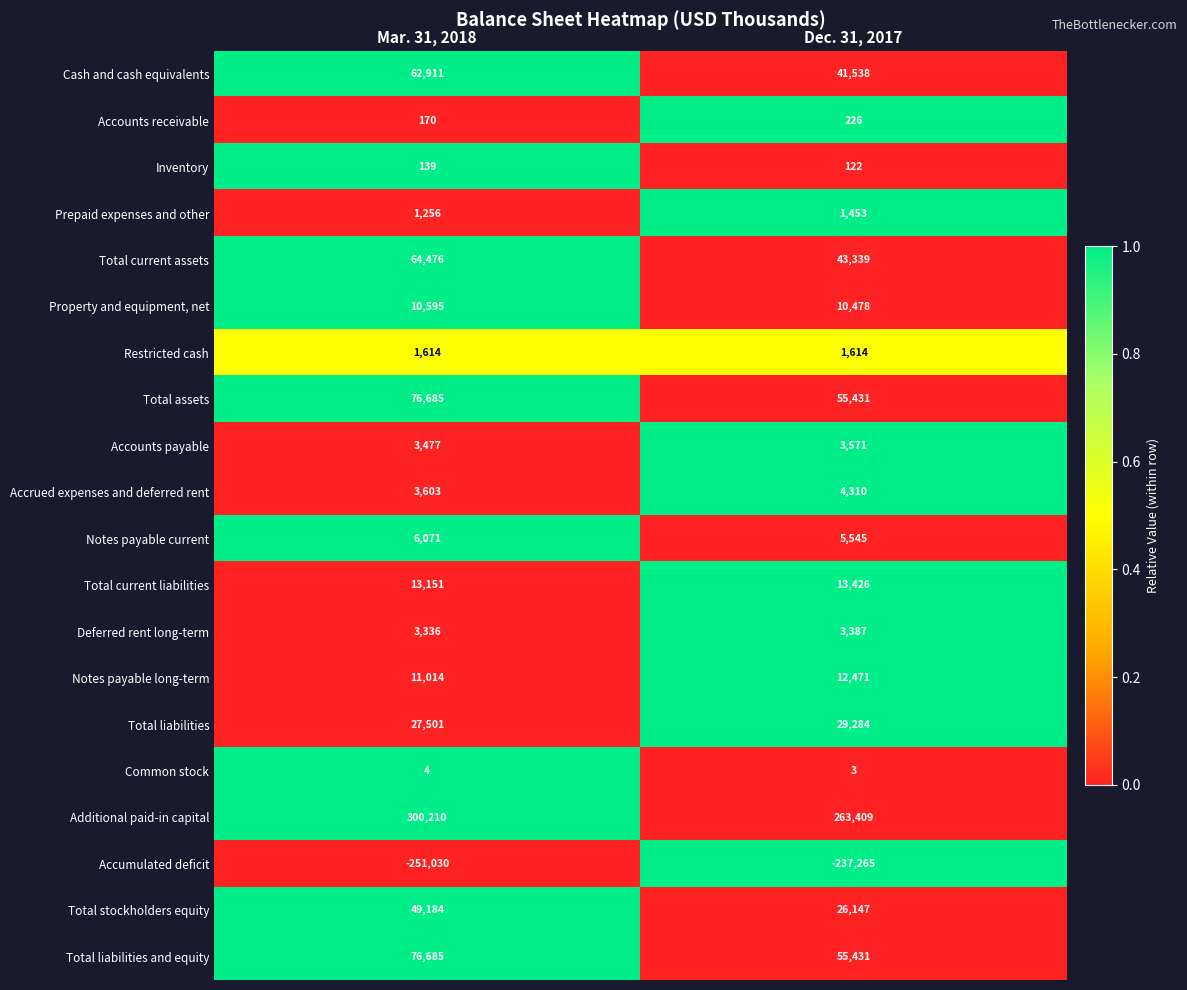

The Restricted cash series shows 2112 at Dec. 31, 2017. True or false?

False